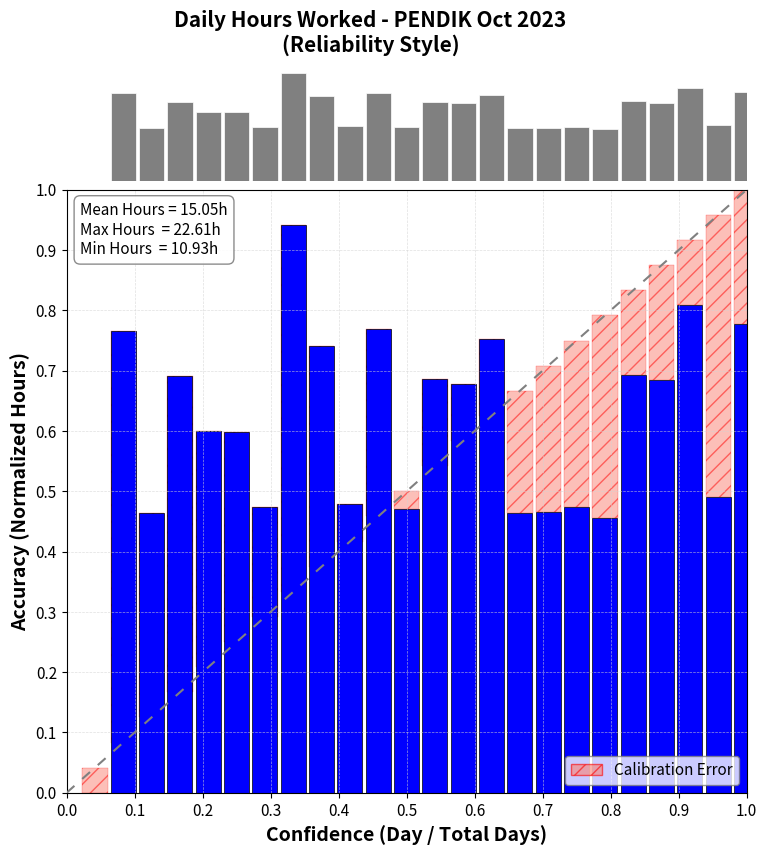

Reading right to left, transcribe all the data shown in this chart.

Frequency: 77.8	49.0	80.9	68.4	69.3	45.5	47.4	46.5	46.4	75.3	67.8	68.6	47.0	76.9	47.8	74.2	94.2	47.3	59.8	59.9	69.1	46.5	76.6	0.0
Accuracy (Normalized Hours): 0.8	0.5	0.8	0.7	0.7	0.5	0.5	0.5	0.5	0.8	0.7	0.7	0.5	0.8	0.5	0.7	0.9	0.5	0.6	0.6	0.7	0.5	0.8	0.0